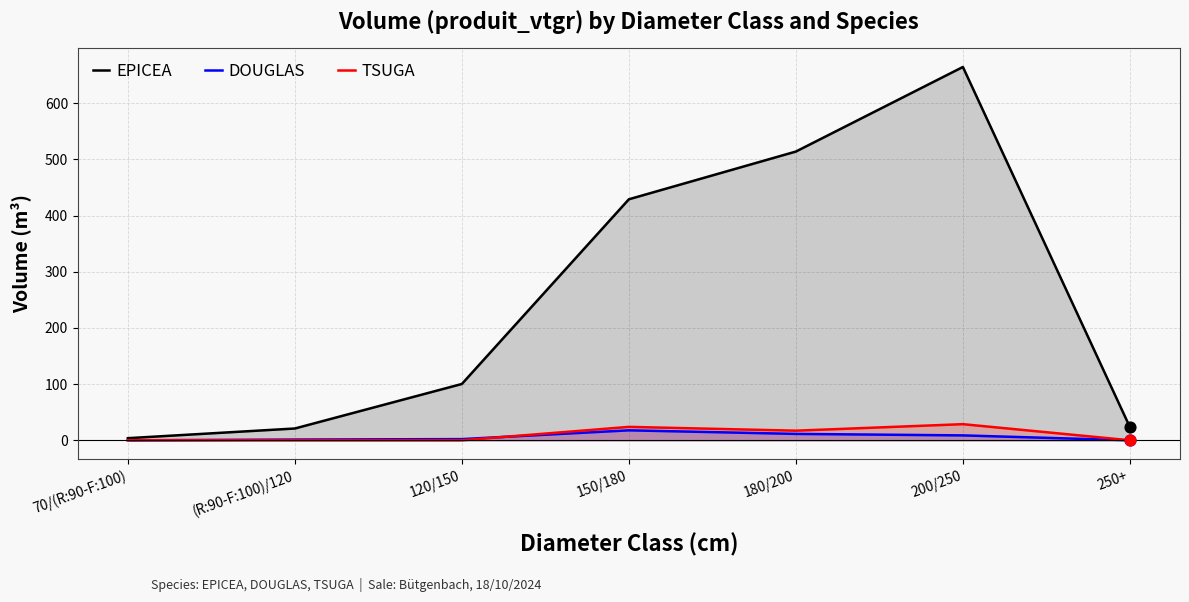

Which series reaches the maximum Y coordinate?

EPICEA